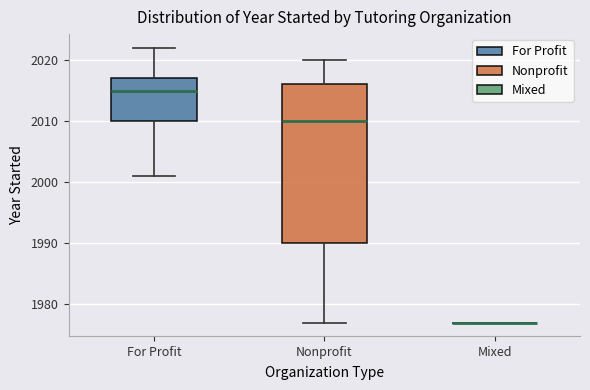

Reading left to right, transcribe this box plot: for each box, give where its median line is, the range the box spans, and where its two whiskers end, as read against the y-axis. The values are not printed on the chart, so give them approximately, as read against the axis.

For Profit: median 2015, box 2010 to 2017, whiskers 2001 to 2022
Nonprofit: median 2010, box 1990 to 2016, whiskers 1977 to 2020
Mixed: box collapsed to a line at 1977, whiskers 1977 to 1977